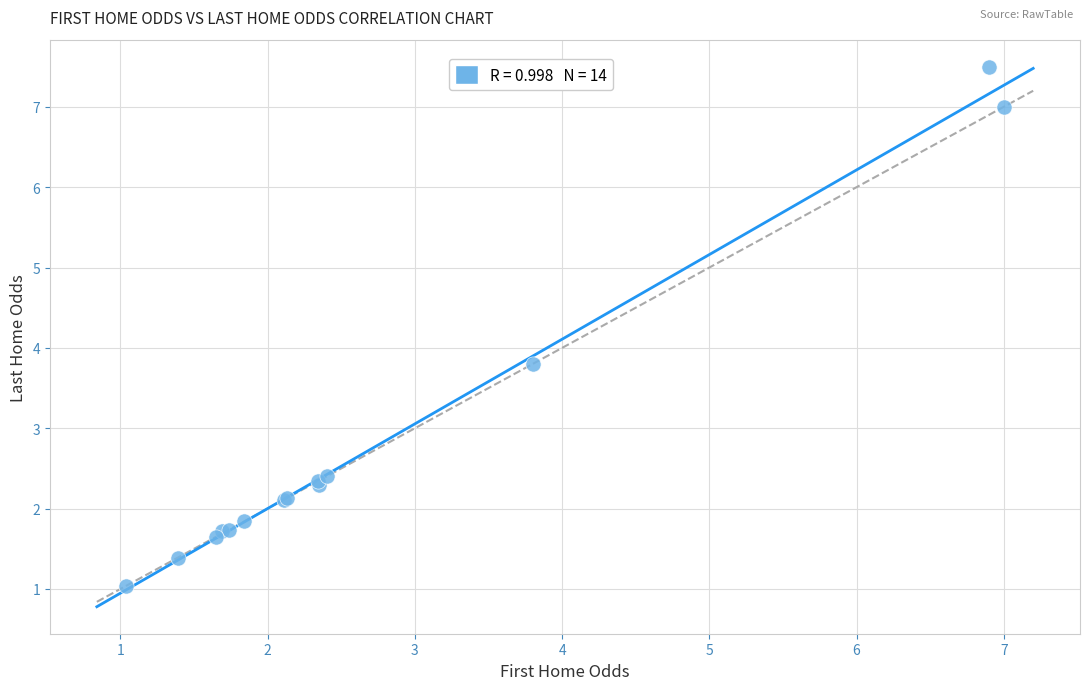

What Y value in the scatter plot is closest to 4?

3.8